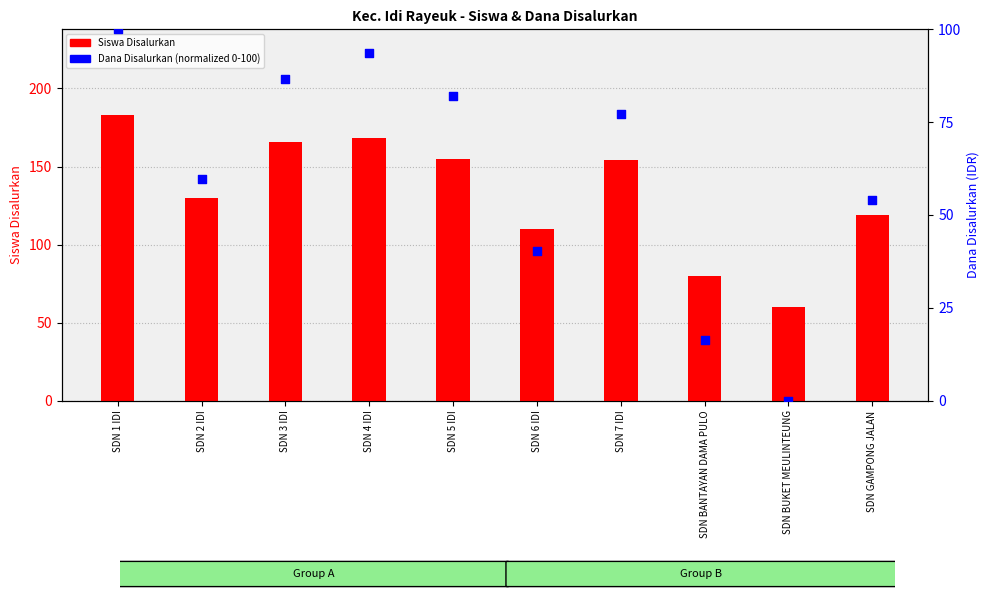

Which series has the largest total across all categories?

Siswa Disalurkan